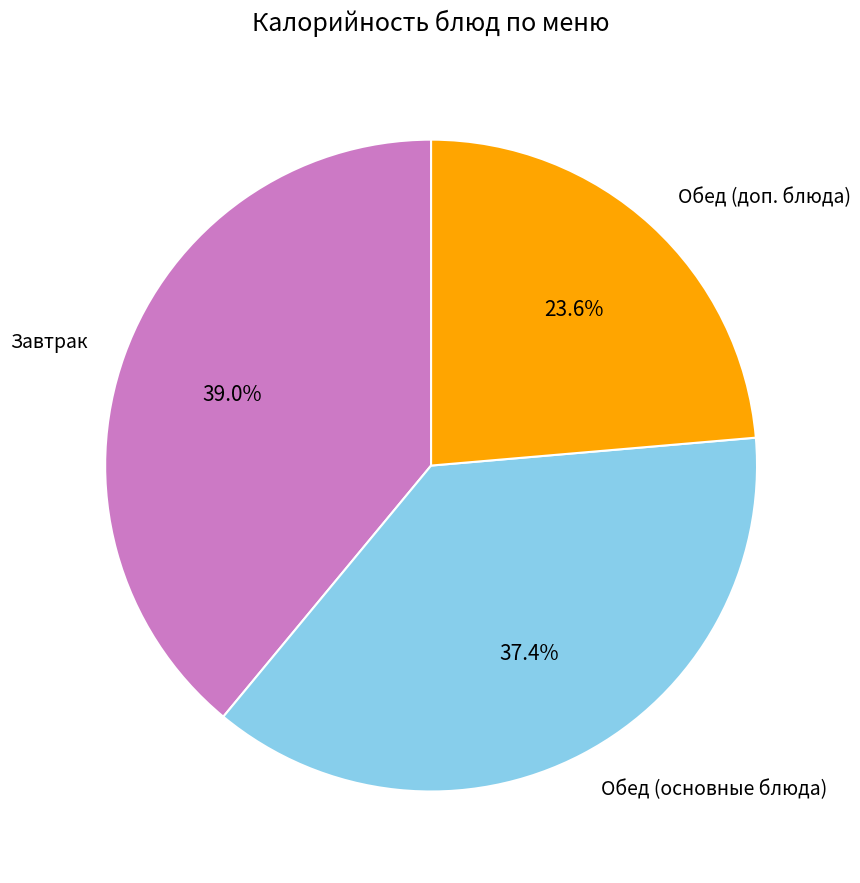

Which category has the smallest portion of the pie?

Обед (доп. блюда)